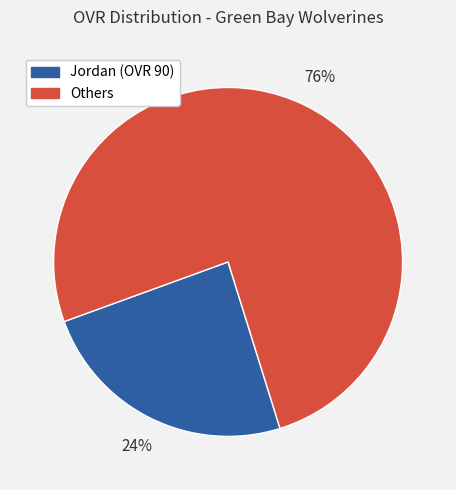

To the nearest percent, what is the average slice percentage?

50%